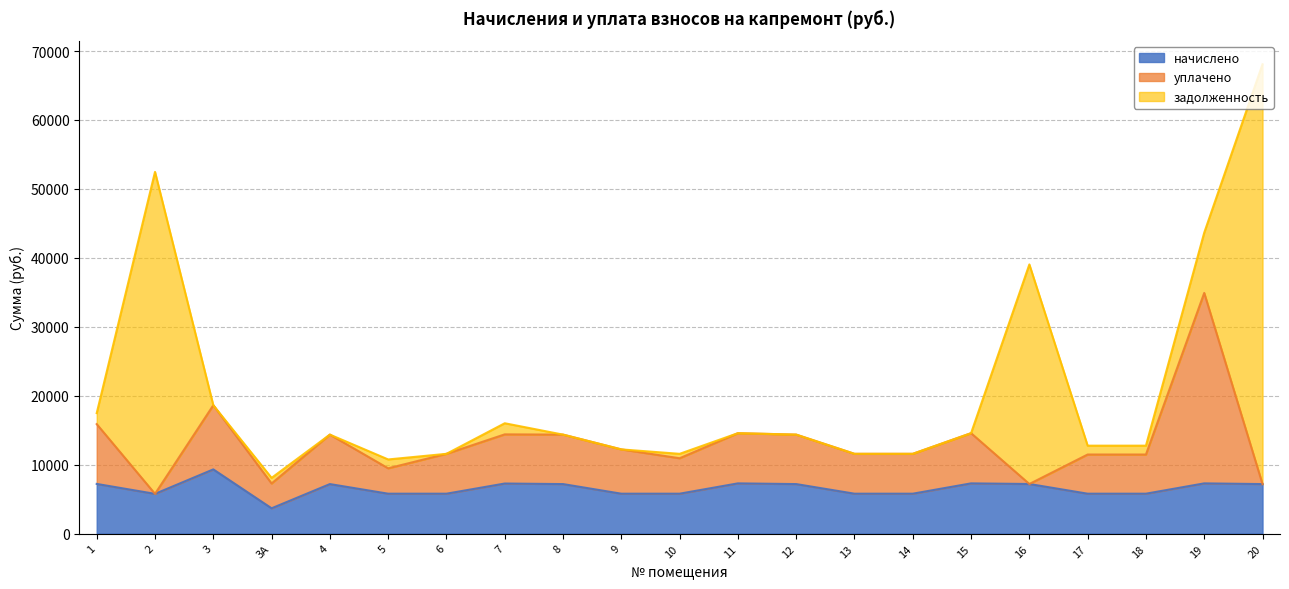

At which category is the sum across all series the highest?

20